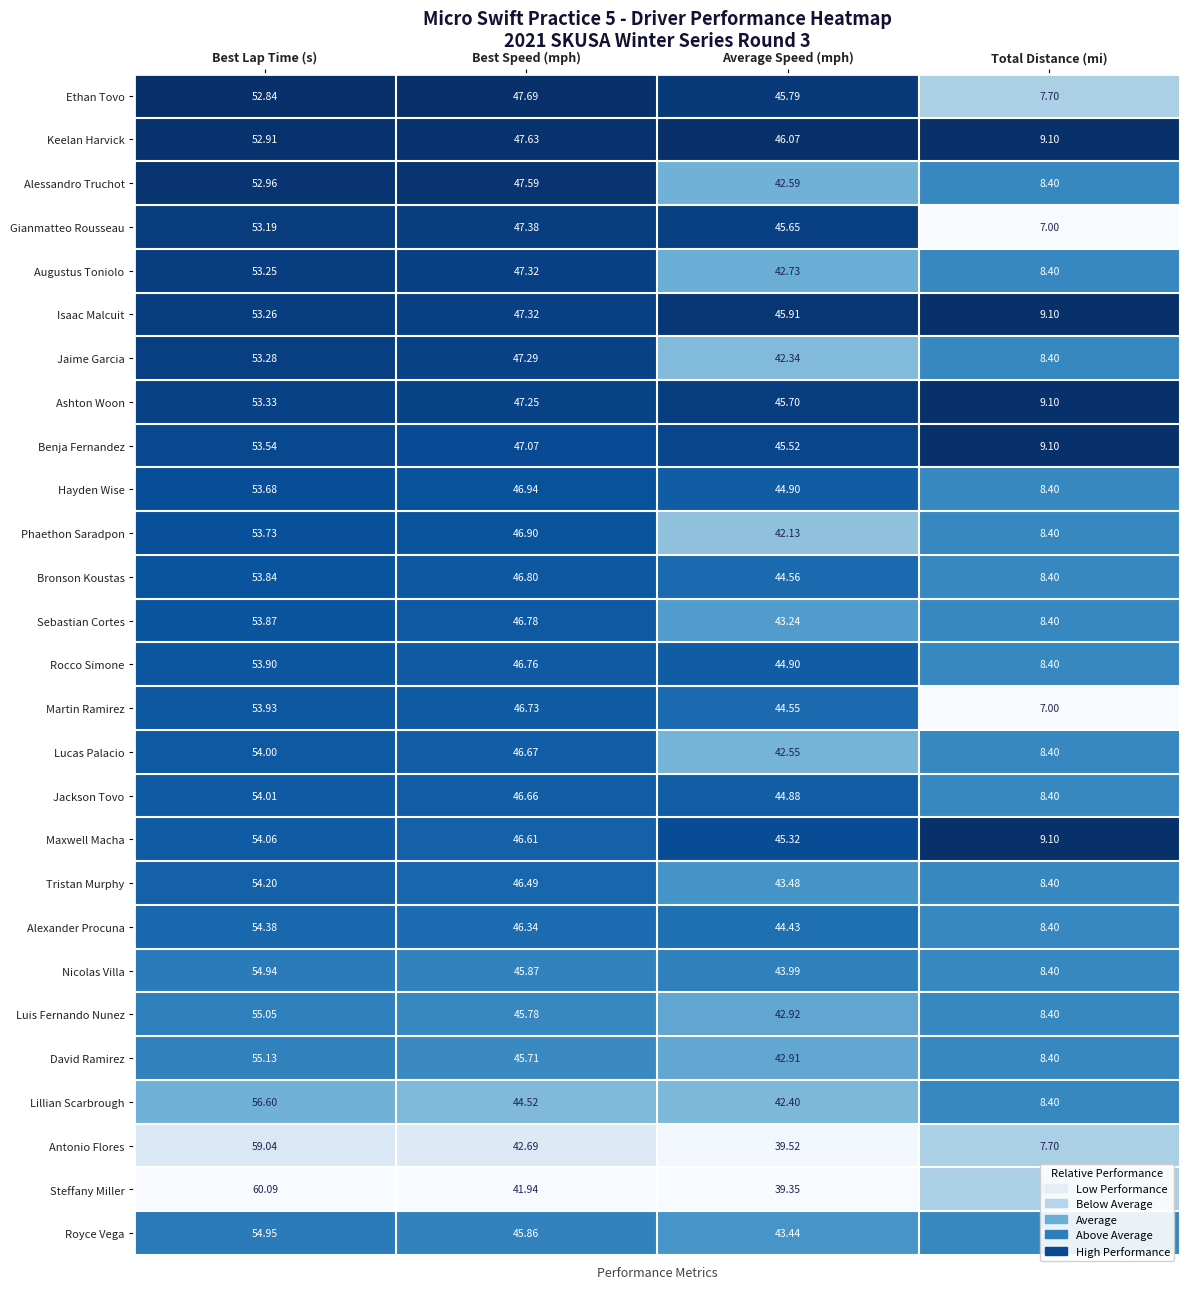

Rank the series by their maximum value, from lowest to highest.

Ethan Tovo, Keelan Harvick, Alessandro Truchot, Gianmatteo Rousseau, Augustus Toniolo, Isaac Malcuit, Jaime Garcia, Ashton Woon, Benja Fernandez, Hayden Wise, Phaethon Saradpon, Bronson Koustas, Sebastian Cortes, Rocco Simone, Martin Ramirez, Lucas Palacio, Jackson Tovo, Maxwell Macha, Tristan Murphy, Alexander Procuna, Nicolas Villa, Royce Vega, Luis Fernando Nunez, David Ramirez, Lillian Scarbrough, Antonio Flores, Steffany Miller